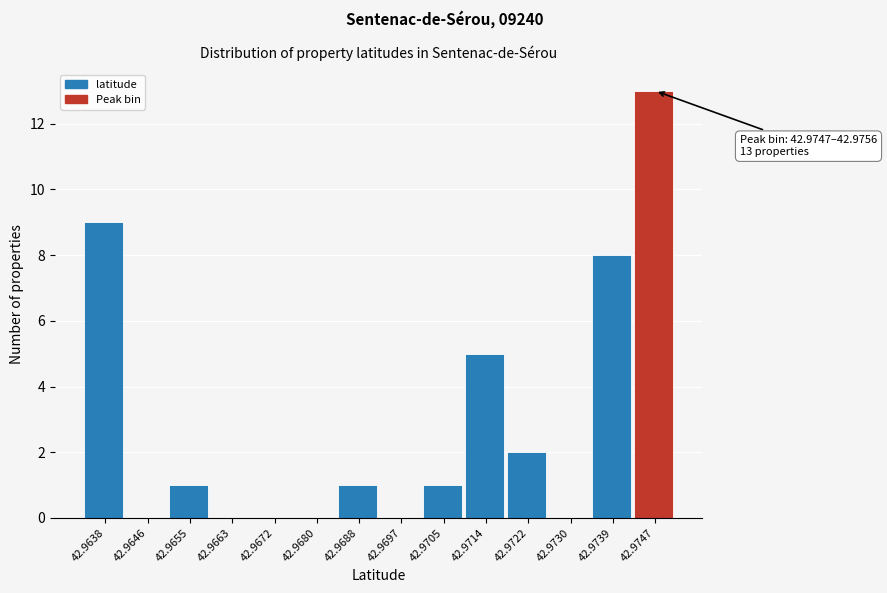

Reading left to right, what are all the values shown in this chart?

42.9638=9	42.9646=0	42.9655=1	42.9663=0	42.9672=0	42.9680=0	42.9688=1	42.9697=0	42.9705=1	42.9714=5	42.9722=2	42.9730=0	42.9739=8	42.9747=13